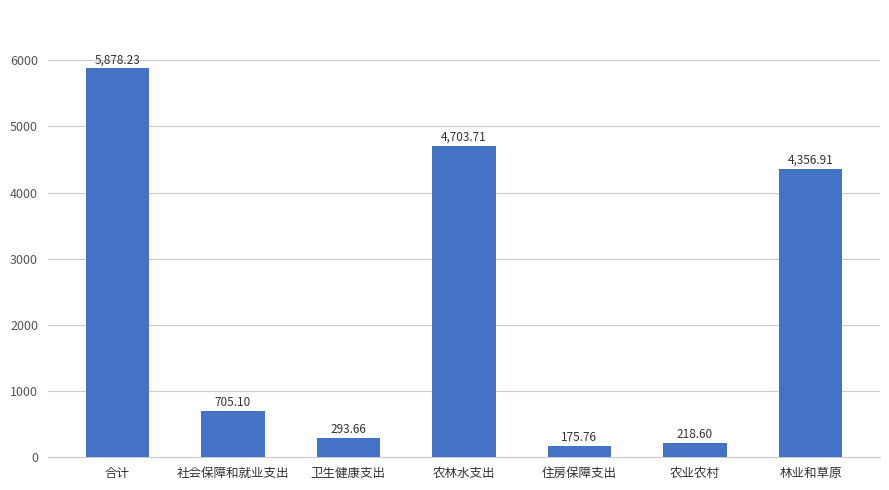

Approximately how many times larger is the value at 林业和草原 compared to 住房保障支出?

24.8